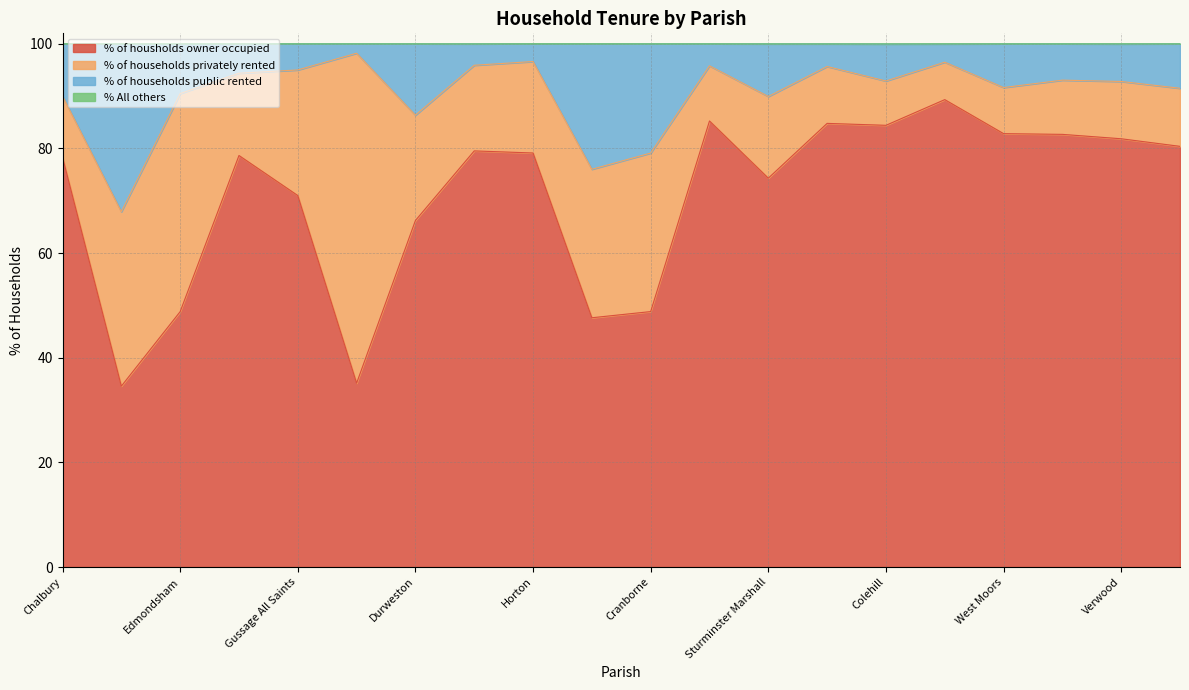

The % of housholds owner occupied series shows 93.1 at Gussage All Saints. True or false?

False